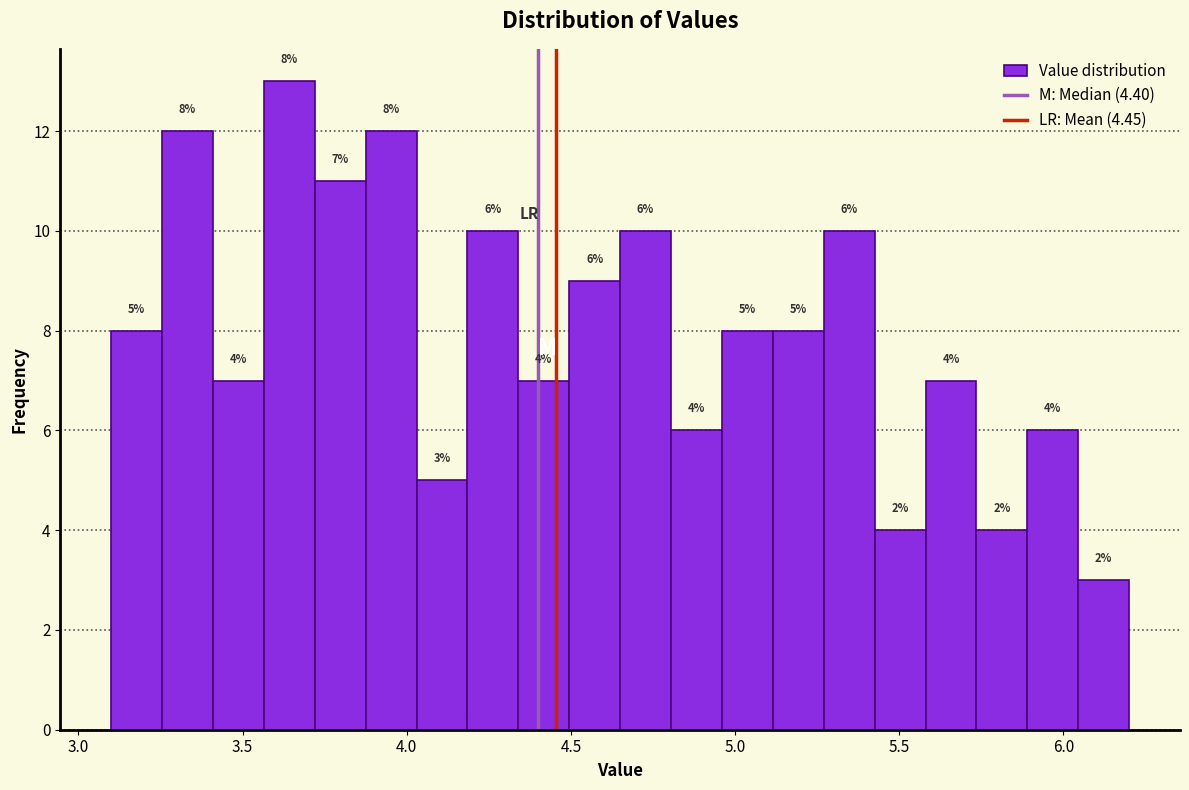

Around what value on the x-axis is the tallest bar? Give the approximate position of its centre, as read against the axis.

3.65